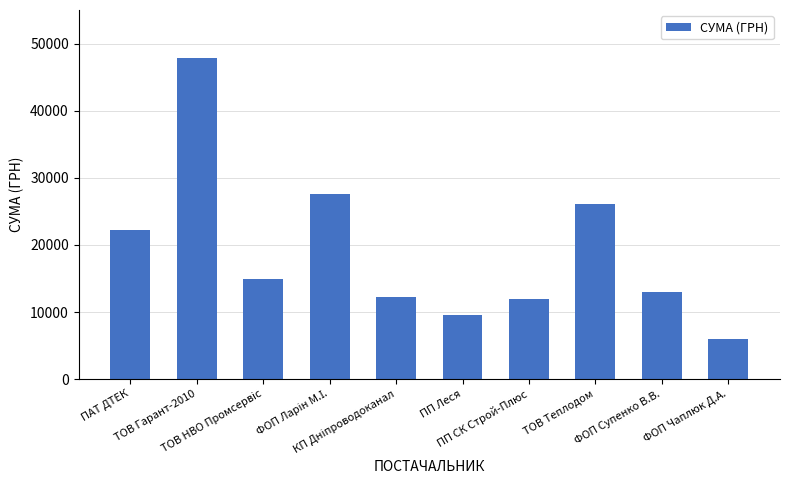

At which category does the chart reach its minimum across all series?

ФОП Чаплюк Д.А.